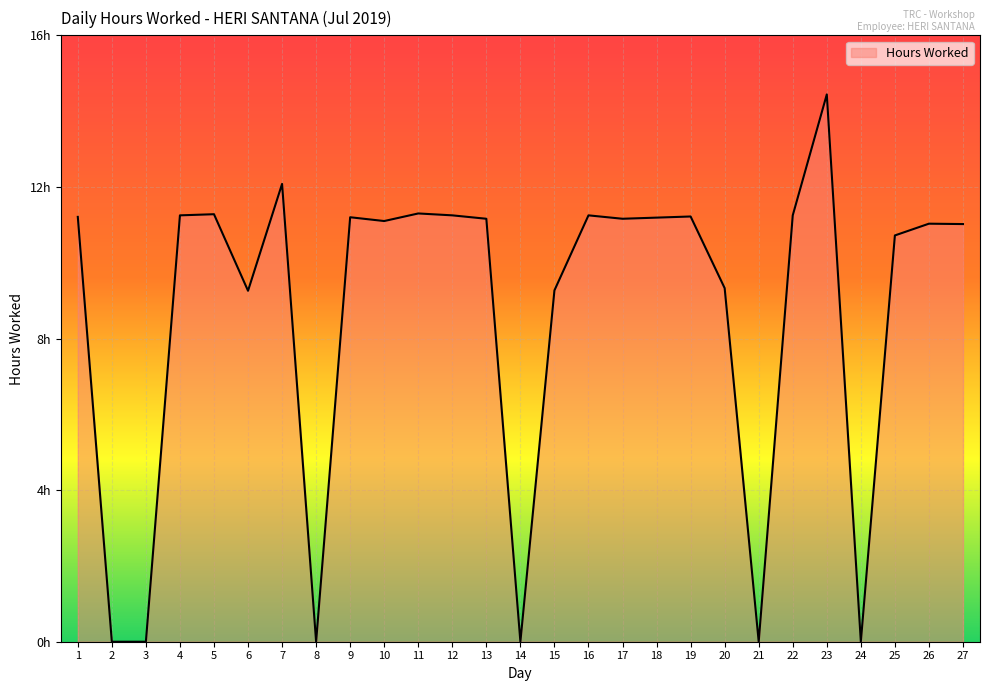

What is the change in value from 10 to 21?

-11.1